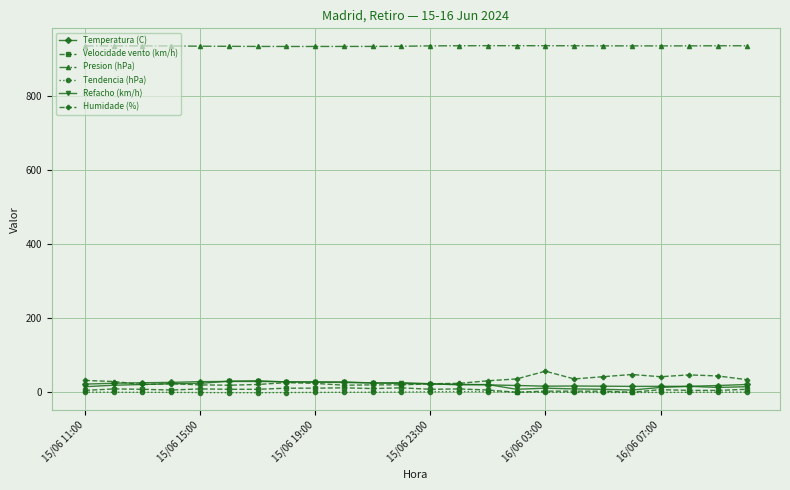

True or false: Velocidade vento (km/h) and Presion (hPa) intersect in this chart.

False